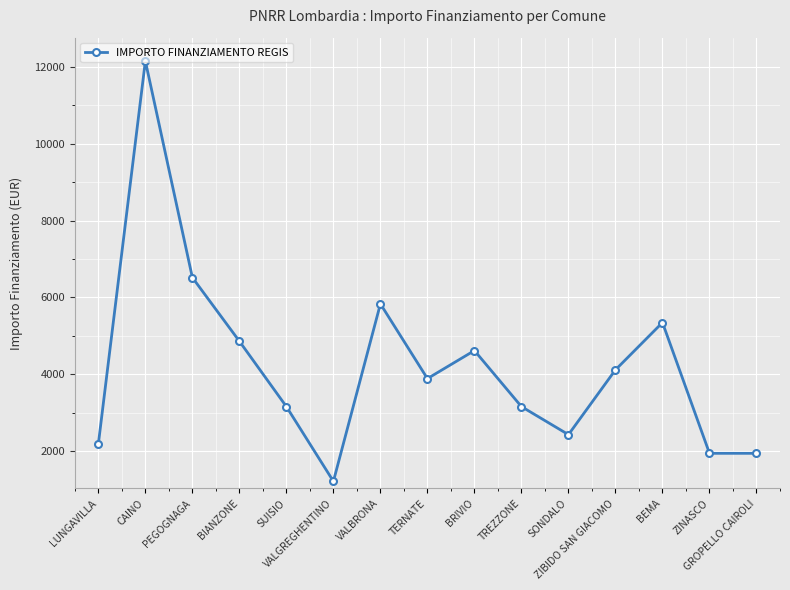

Which category has the highest value across all series?

CAINO